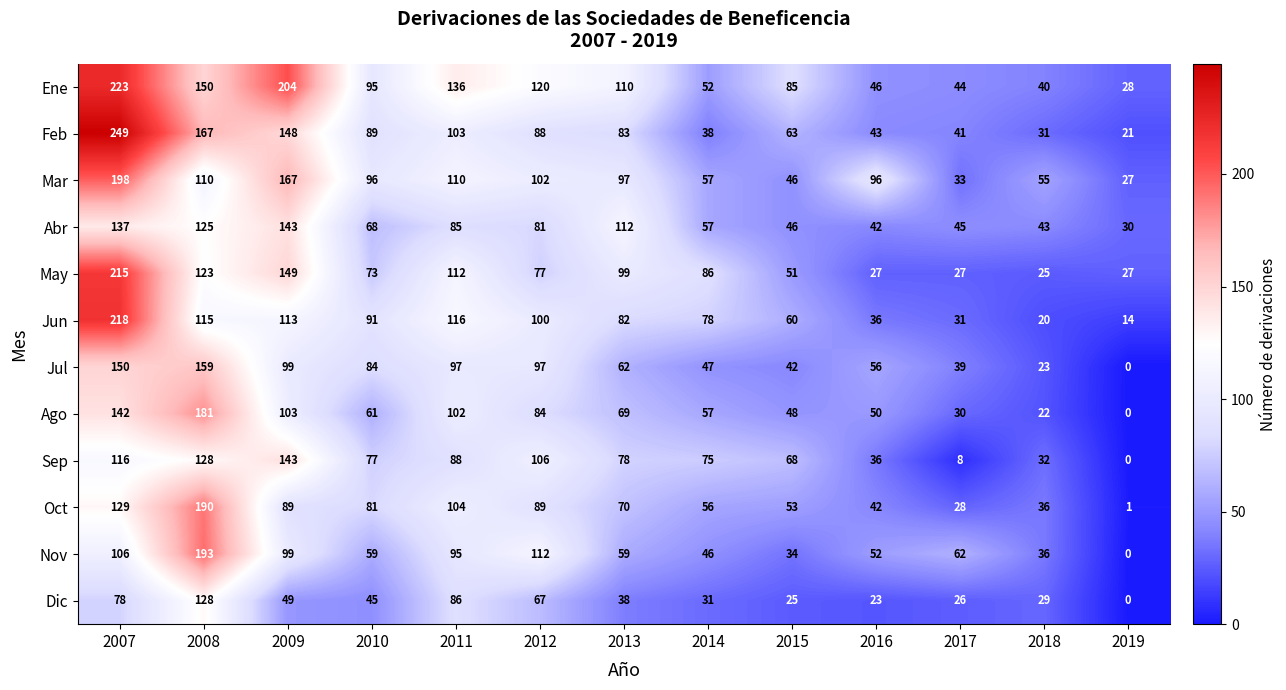

List the labels in order of Ago value, largest first.

2008, 2007, 2009, 2011, 2012, 2013, 2010, 2014, 2016, 2015, 2017, 2018, 2019